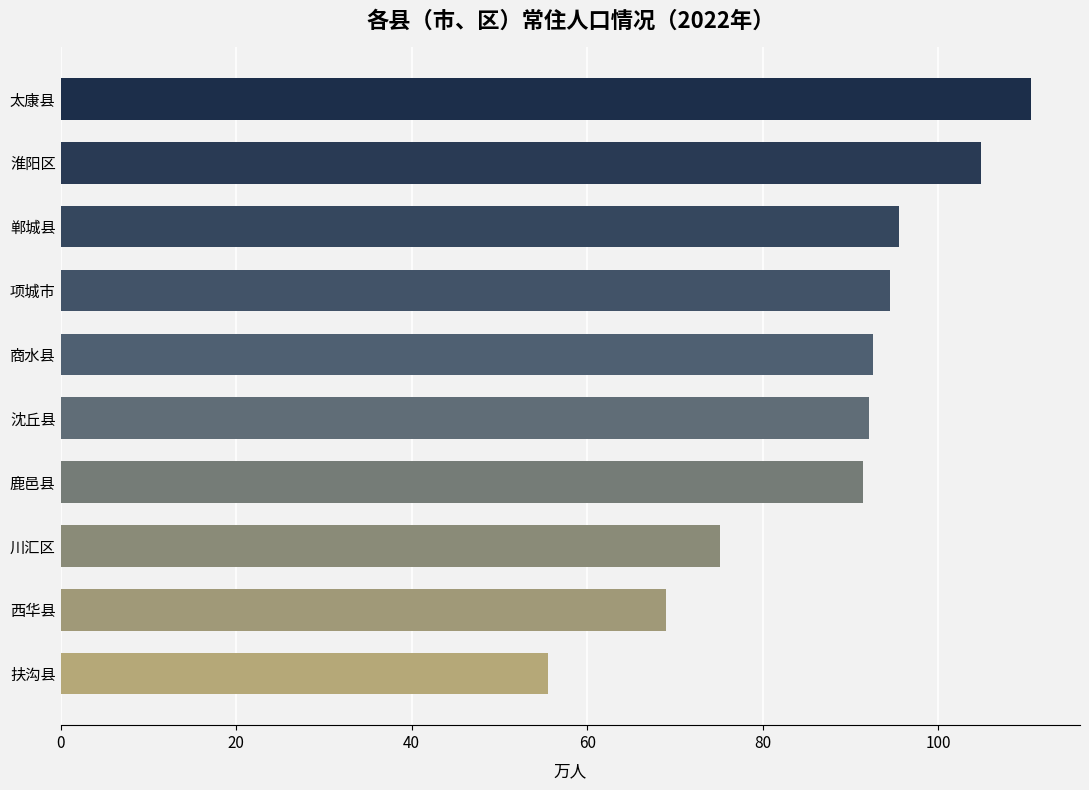

How many bars are there in total?

10